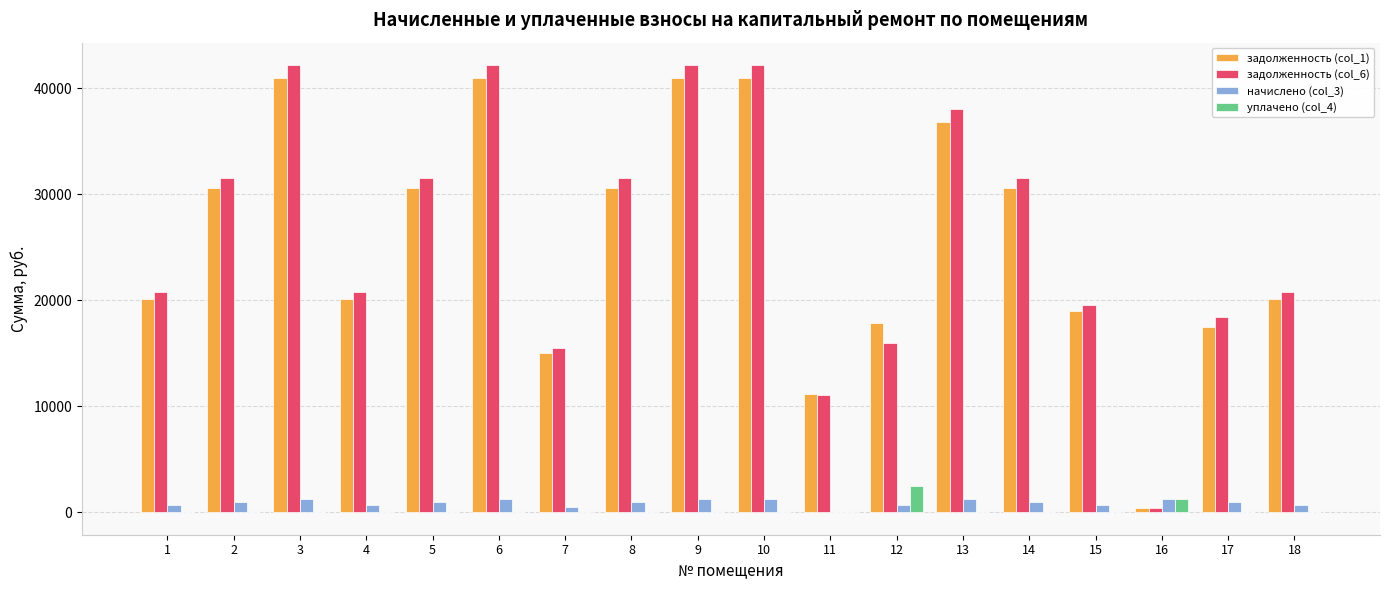

Is the value of начислено (col_3) at 2 greater than the value of задолженность (col_6) at 2?

No